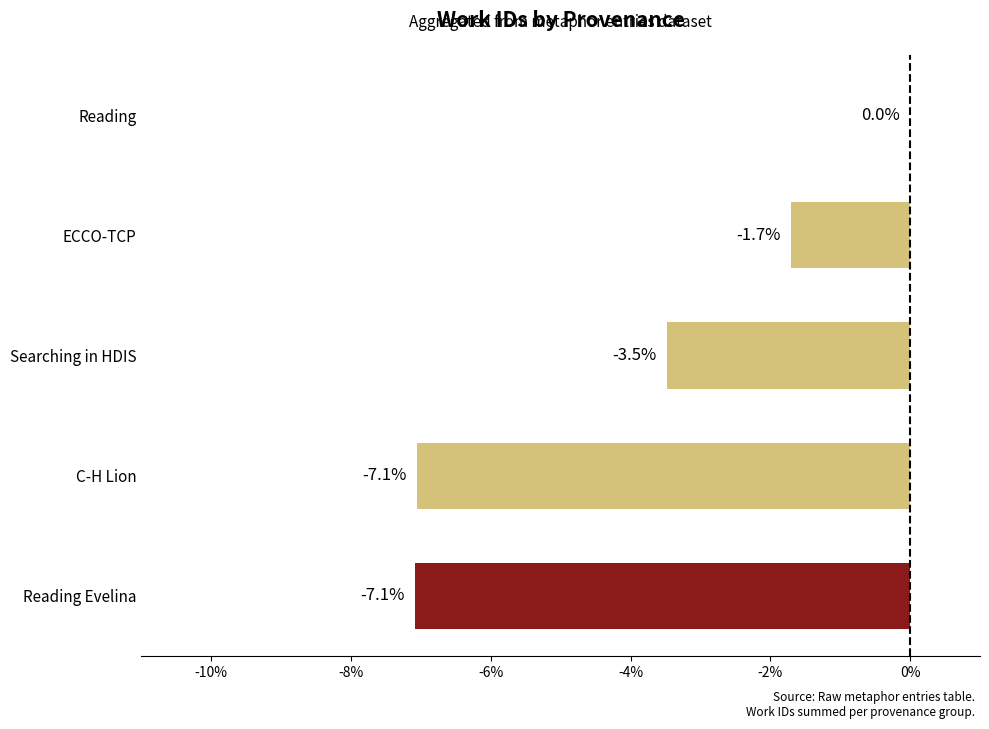

What value does the data have at C-H Lion?

-7.1